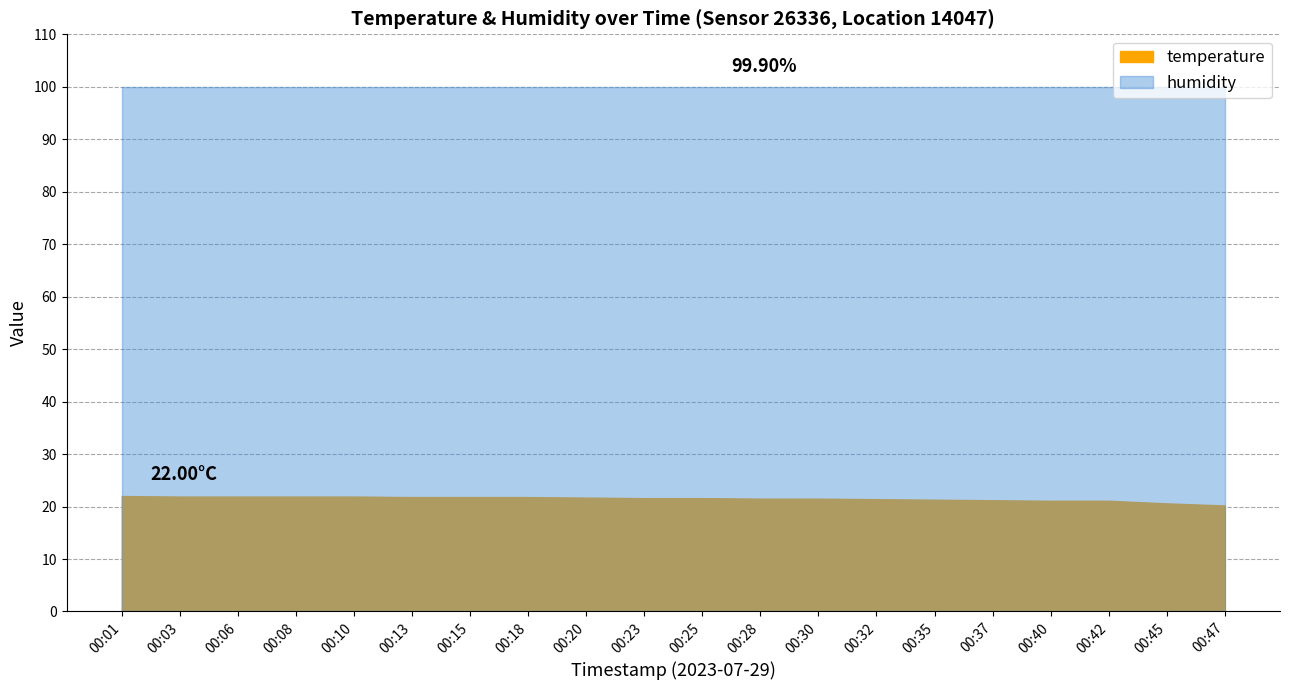

How many lines are shown in the chart?

2